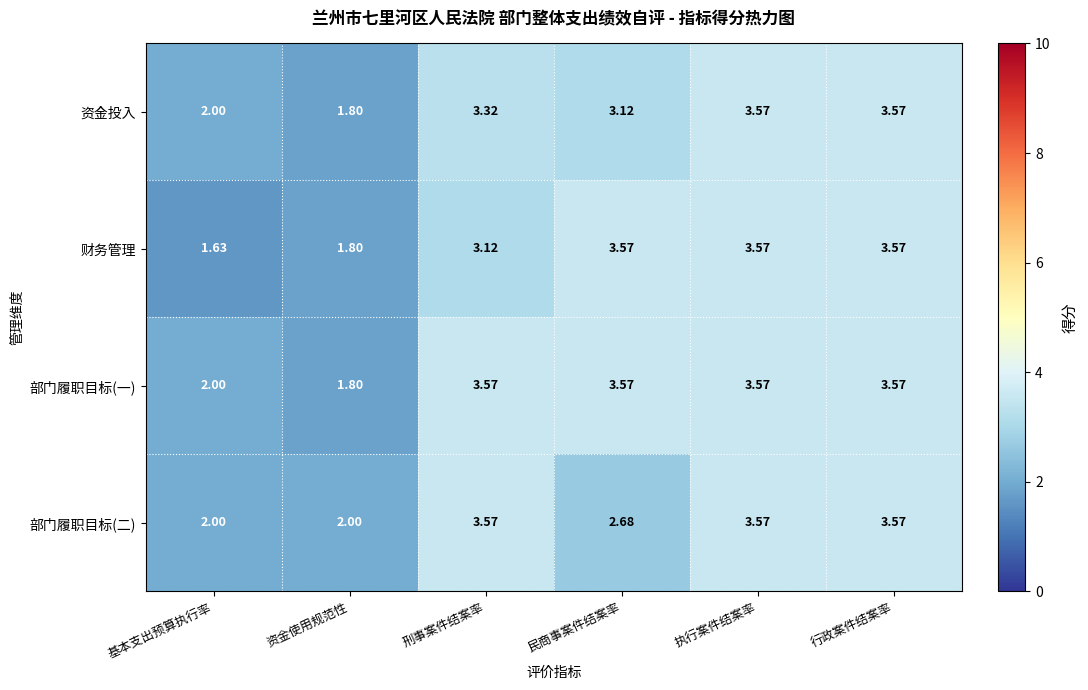

Which series has the largest total across all categories?

部门履职目标(一)